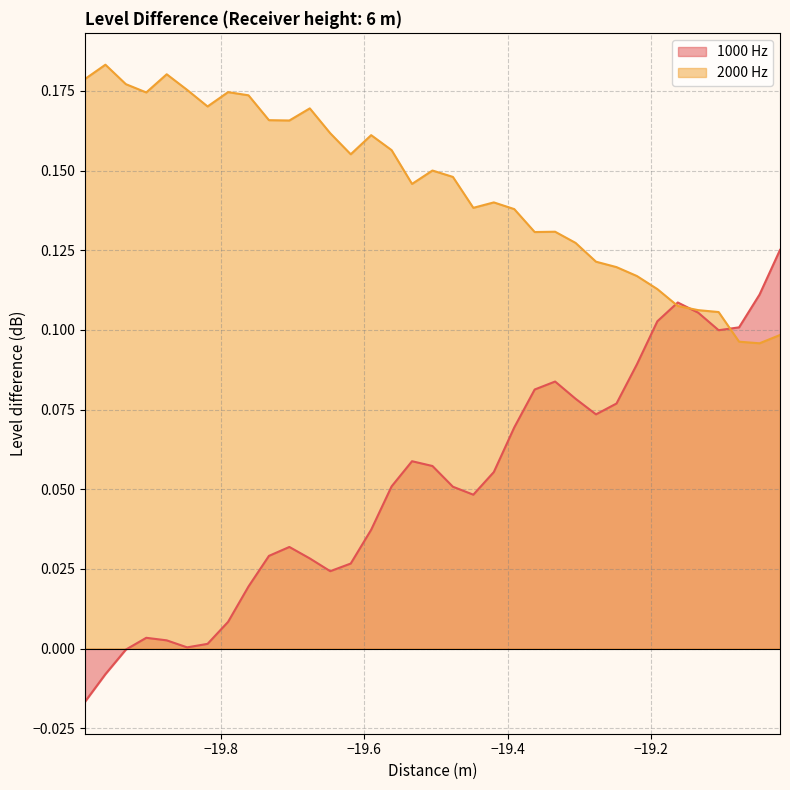

Does the chart have visible grid lines?

Yes